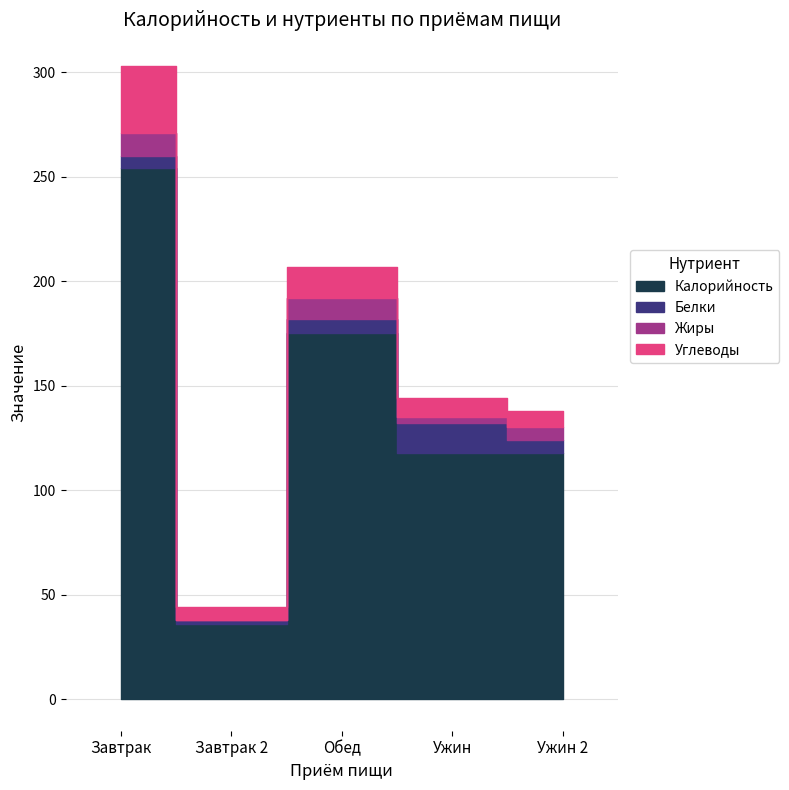

What is the approximate value of Калорийность at Завтрак 2?

36